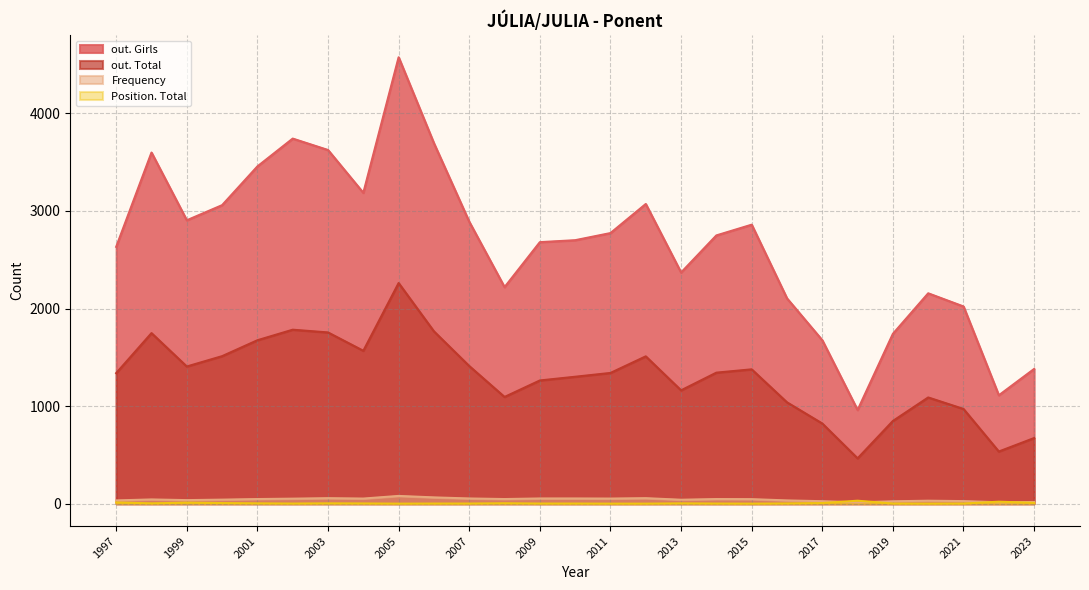

What are all the series names shown in the legend?

out. Girls, out. Total, Frequency, Position. Total